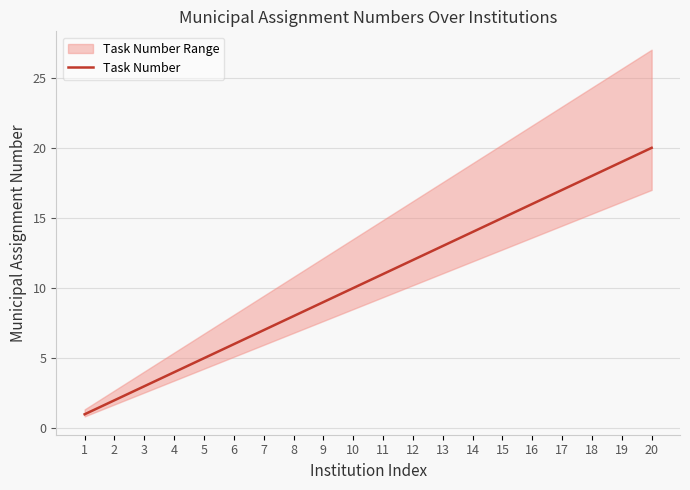

Which label corresponds to the smallest value in the chart?

1